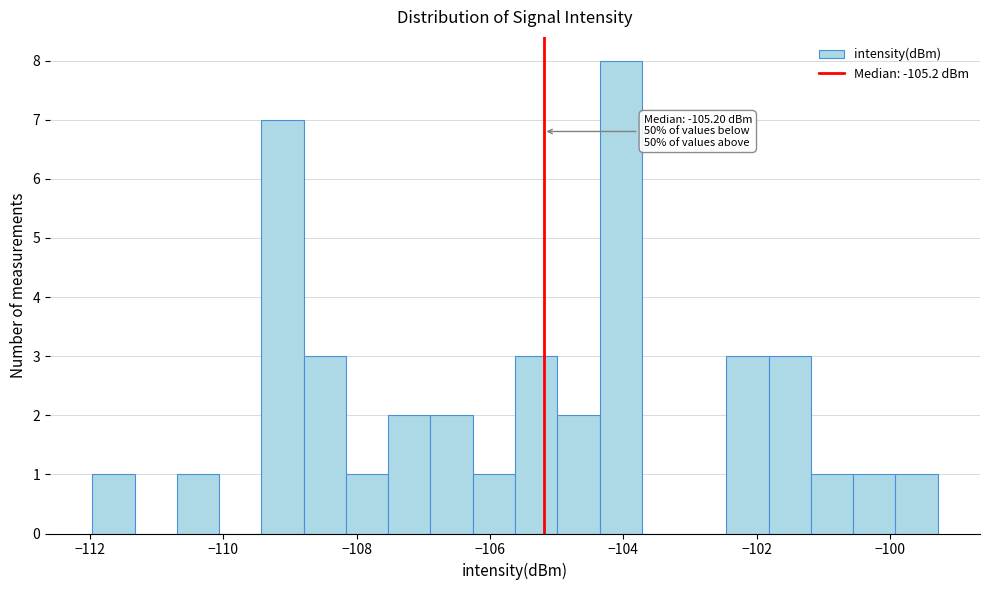

Around what value on the x-axis is the tallest bar? Give the approximate position of its centre, as read against the axis.

-104.0